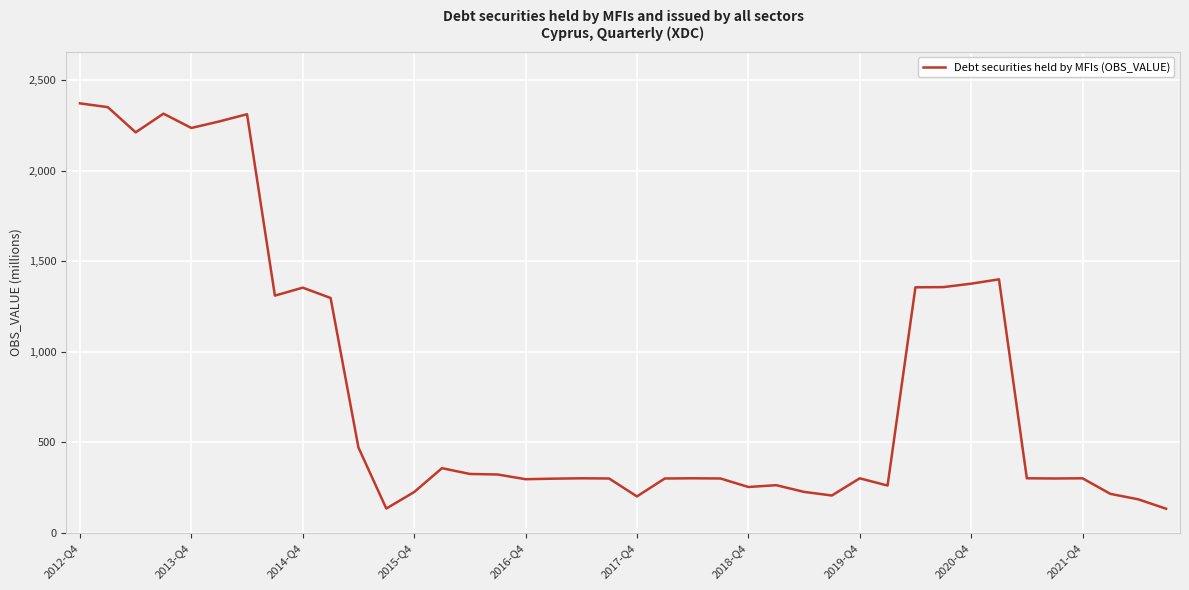

What is the difference between the second highest and second lowest values?

2217